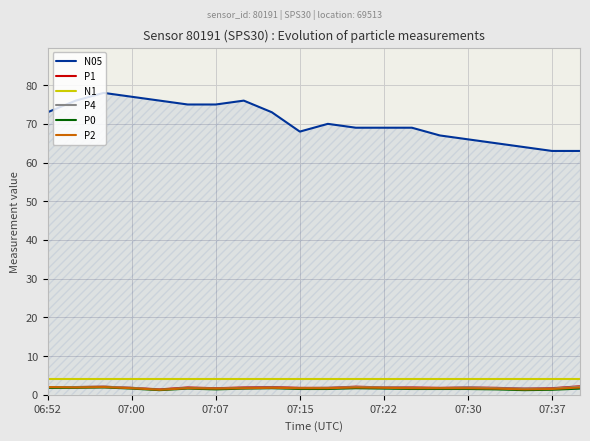

What is the maximum value for P1?

2.2